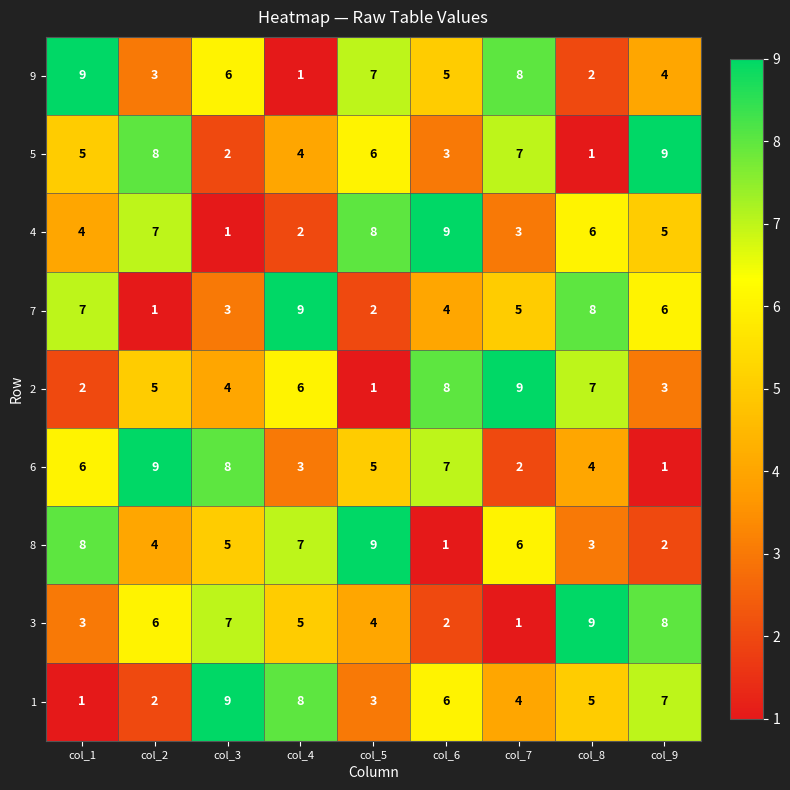

At col_1, list the series in order from largest to smallest.

9, 8, 7, 6, 5, 4, 3, 2, 1